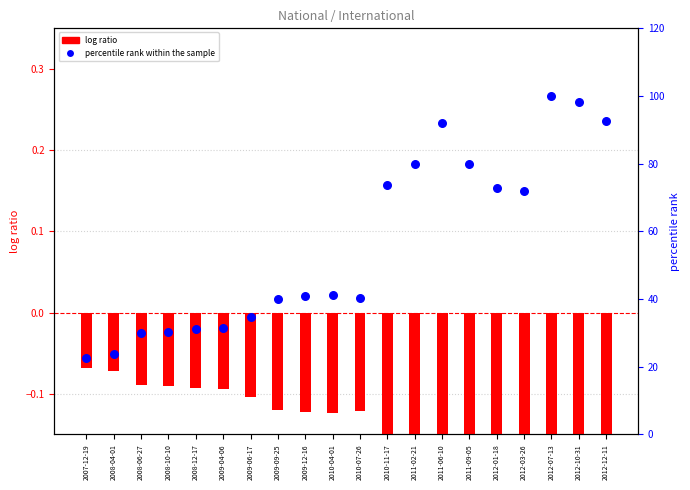

Is the value of percentile rank within the sample at 2012-07-13 greater than the value of log ratio at 2012-10-31?

Yes